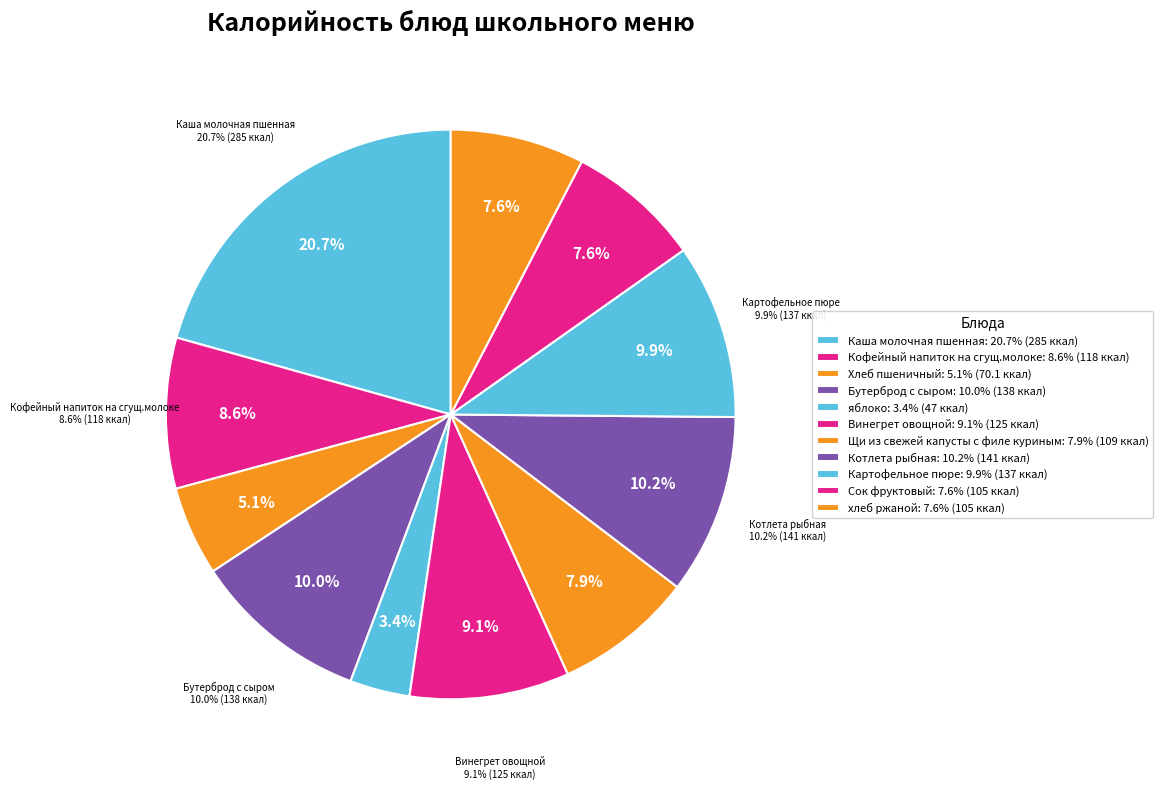

To the nearest percent, what is the combined percentage of хлеб ржаной and Винегрет овощной?

17%